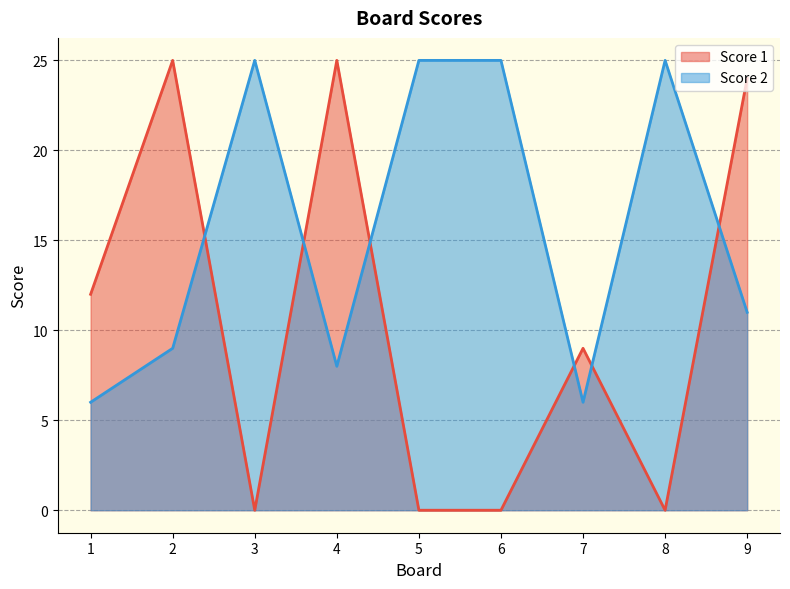

Rank the series by their maximum value, from lowest to highest.

Score 1, Score 2